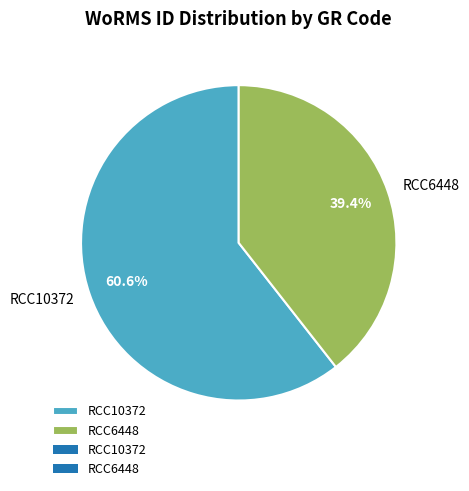

Rank the categories by value from highest to lowest.

RCC10372, RCC6448